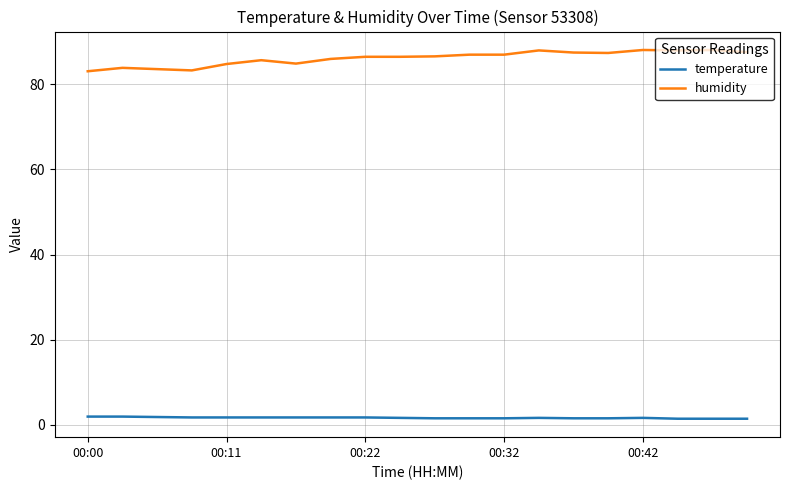

What is the lowest value of the humidity series?

83.1